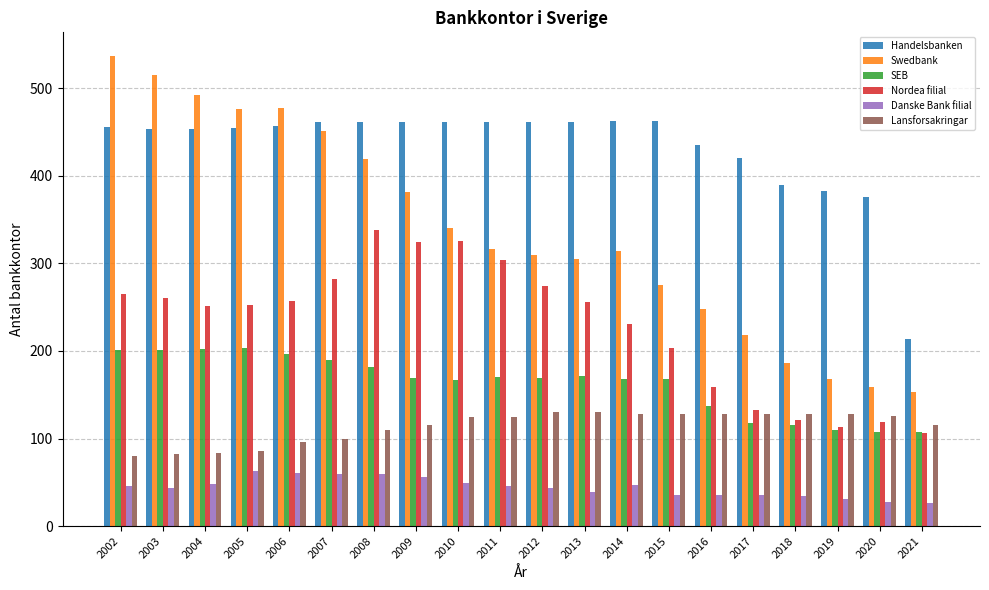

Which series has the largest total across all categories?

Handelsbanken